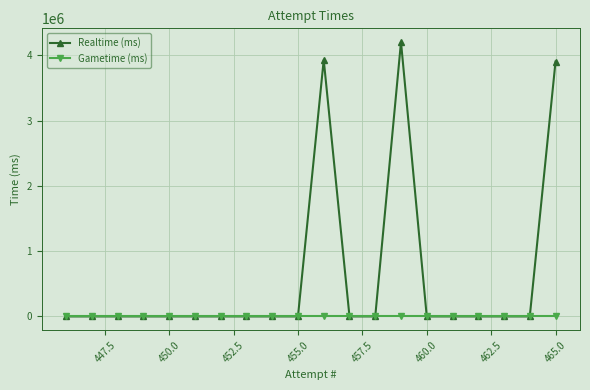

How many lines are shown in the chart?

2